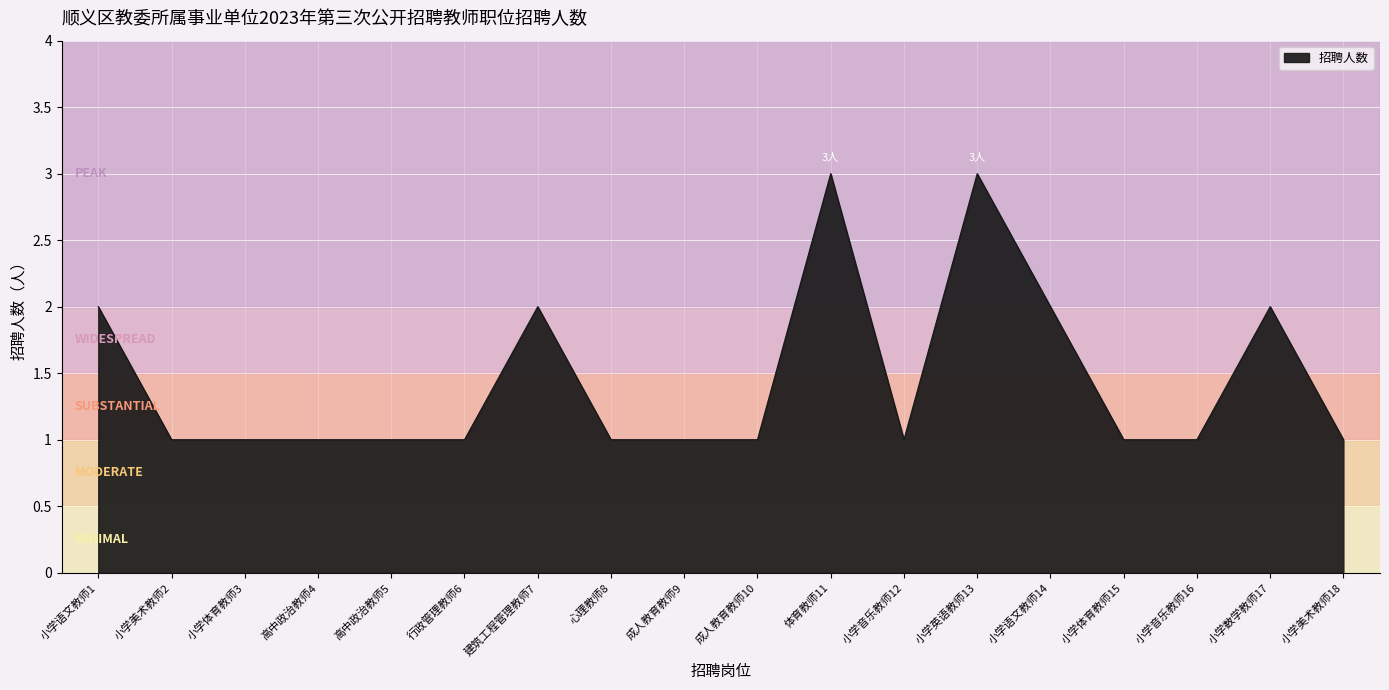

True or false: the data shows 3 at 小学语文教师14.

False